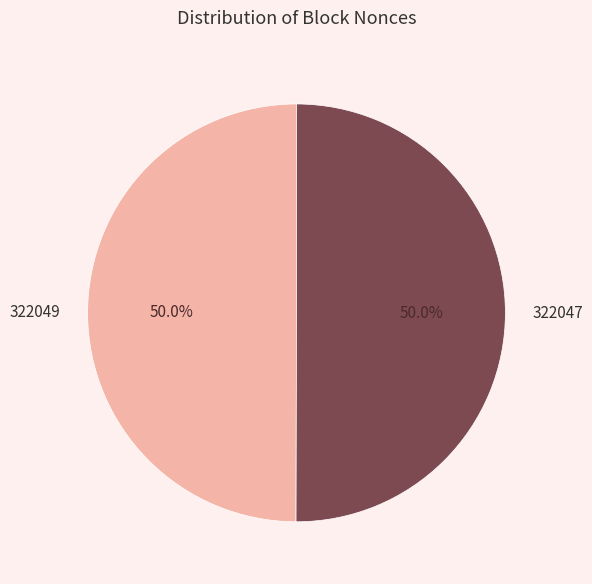

Which slice is the smallest?

322049